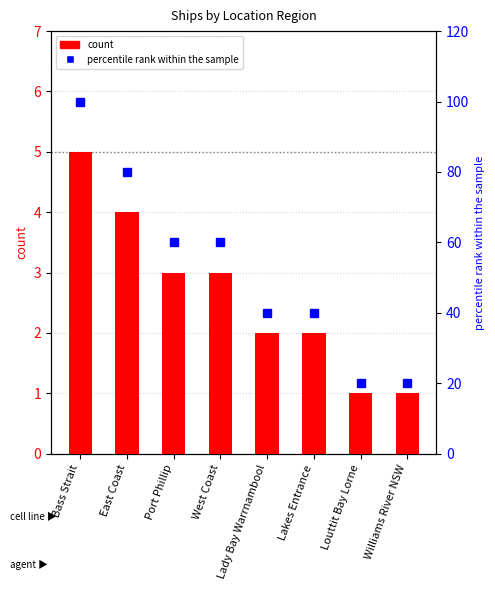

Which category has the highest value across all series?

Bass Strait